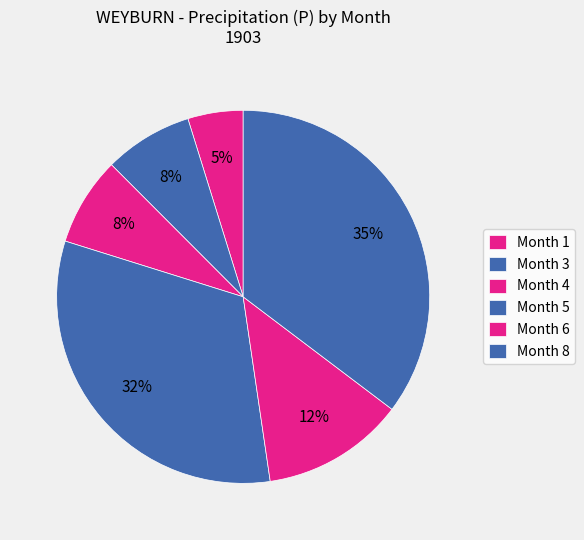

Count the number of slices in the pie.

6